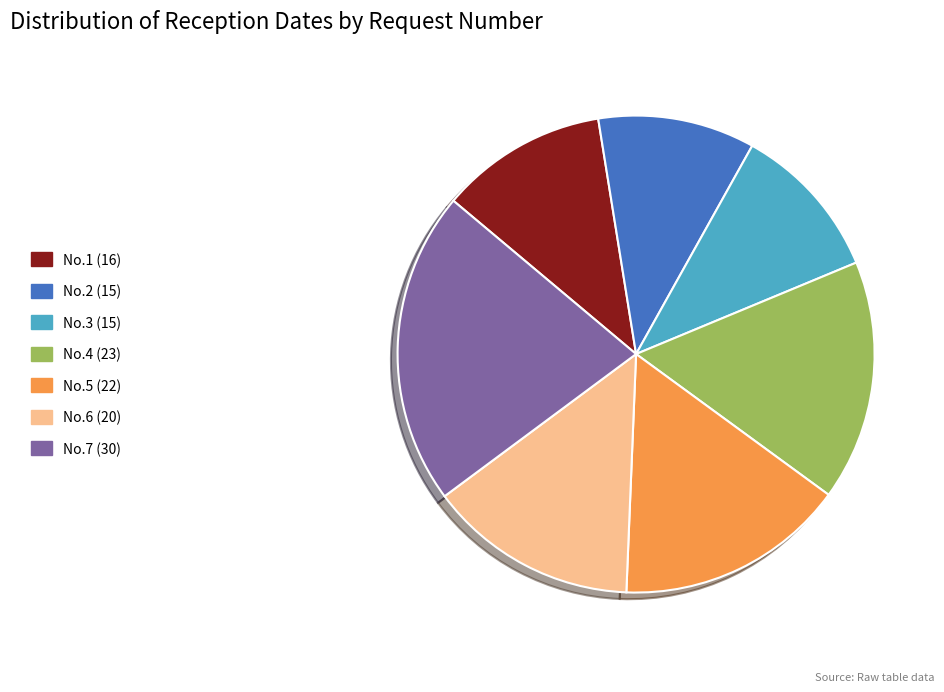

Which slice is the largest?

No.7 (30)